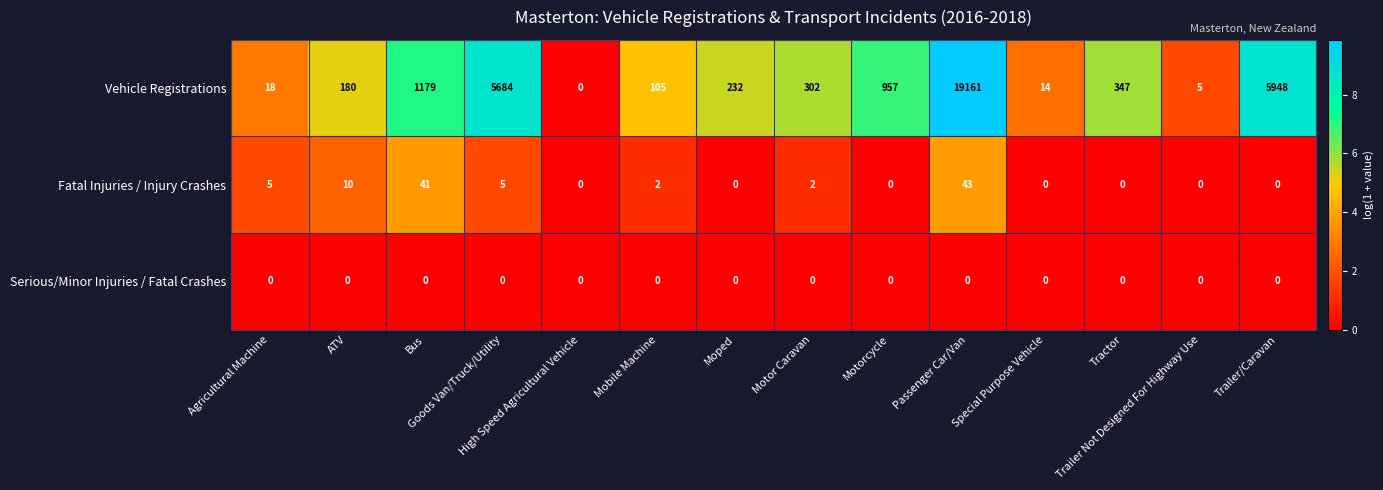

Which series has the largest total across all categories?

Vehicle Registrations